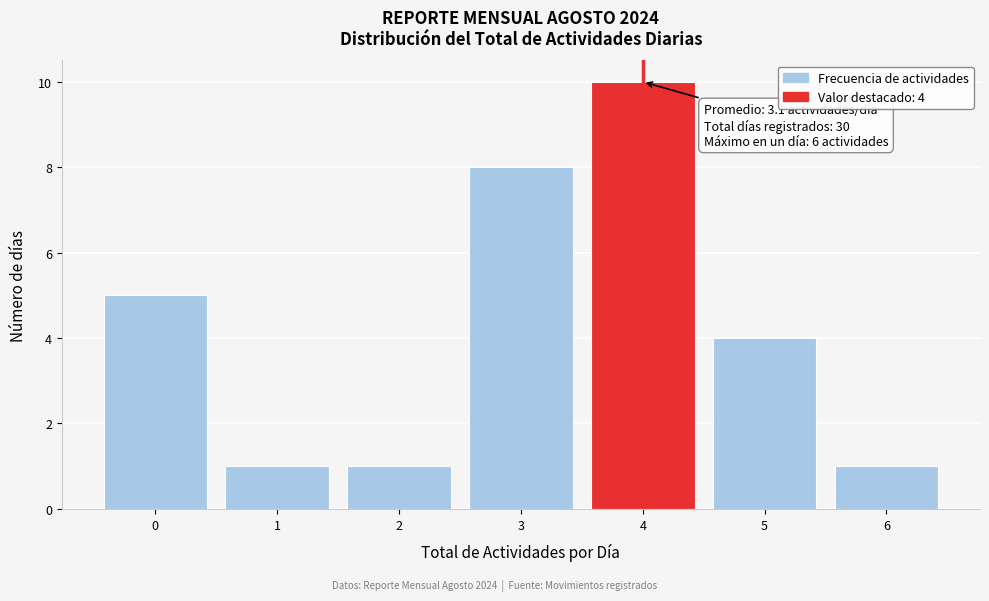

Which range on the x-axis has the tallest bar?

3.5 to 4.5